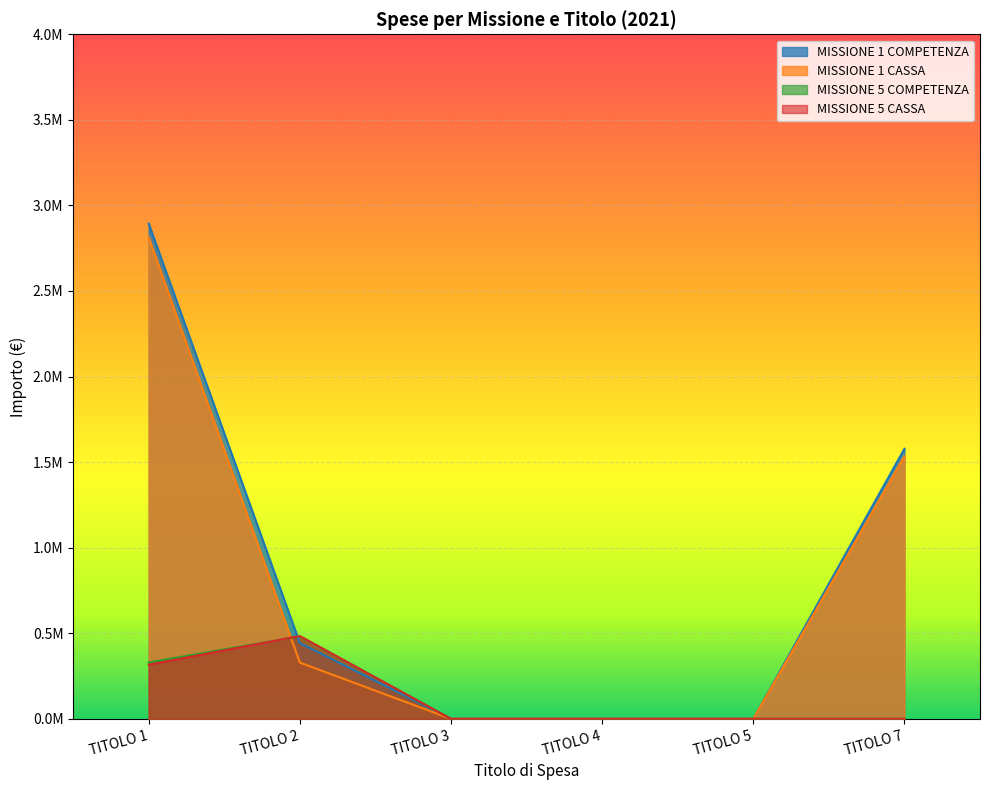

List the series in order of their peak value, highest first.

MISSIONE 1 COMPETENZA, MISSIONE 1 CASSA, MISSIONE 5 CASSA, MISSIONE 5 COMPETENZA